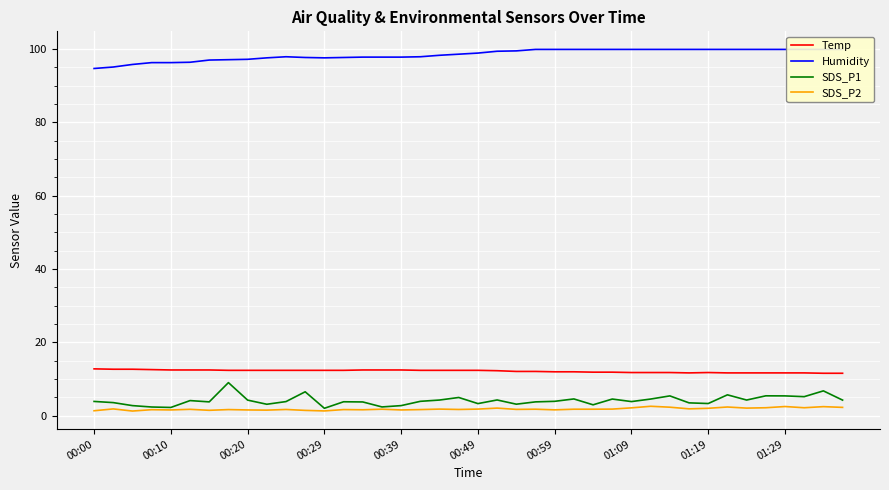

The SDS_P2 series shows 1.6 at 00:59. True or false?

True